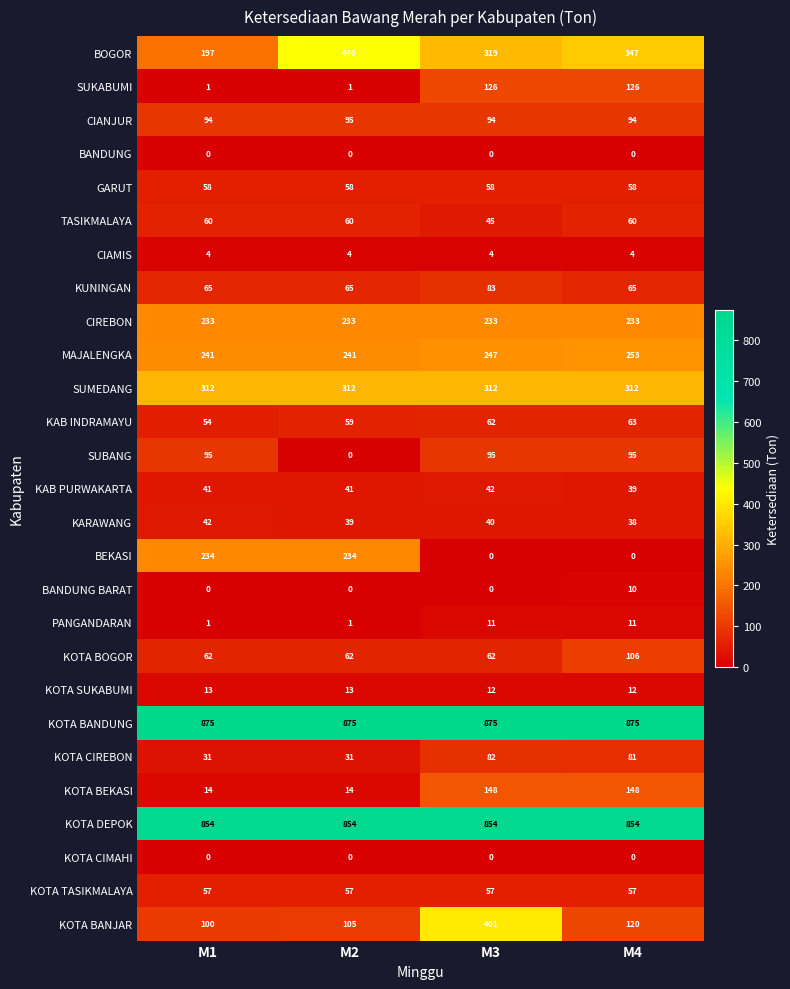

What is the lowest value of the KOTA BANDUNG series?

875